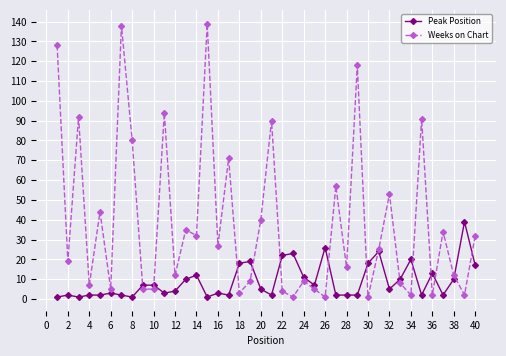

List the series in order of their peak value, lowest first.

Peak Position, Weeks on Chart